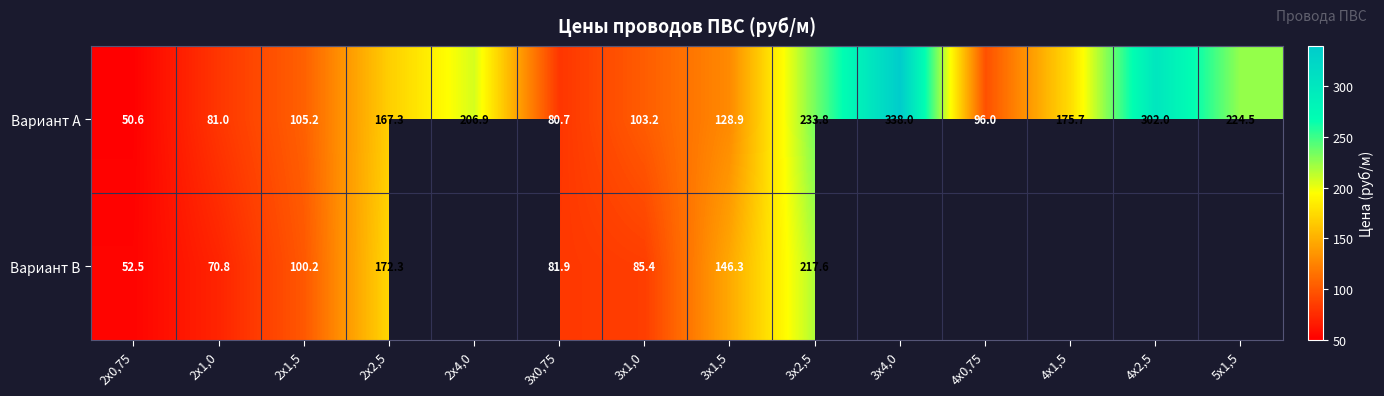

Is it true that Вариант A equals 50.6 at 2х0,75?

True